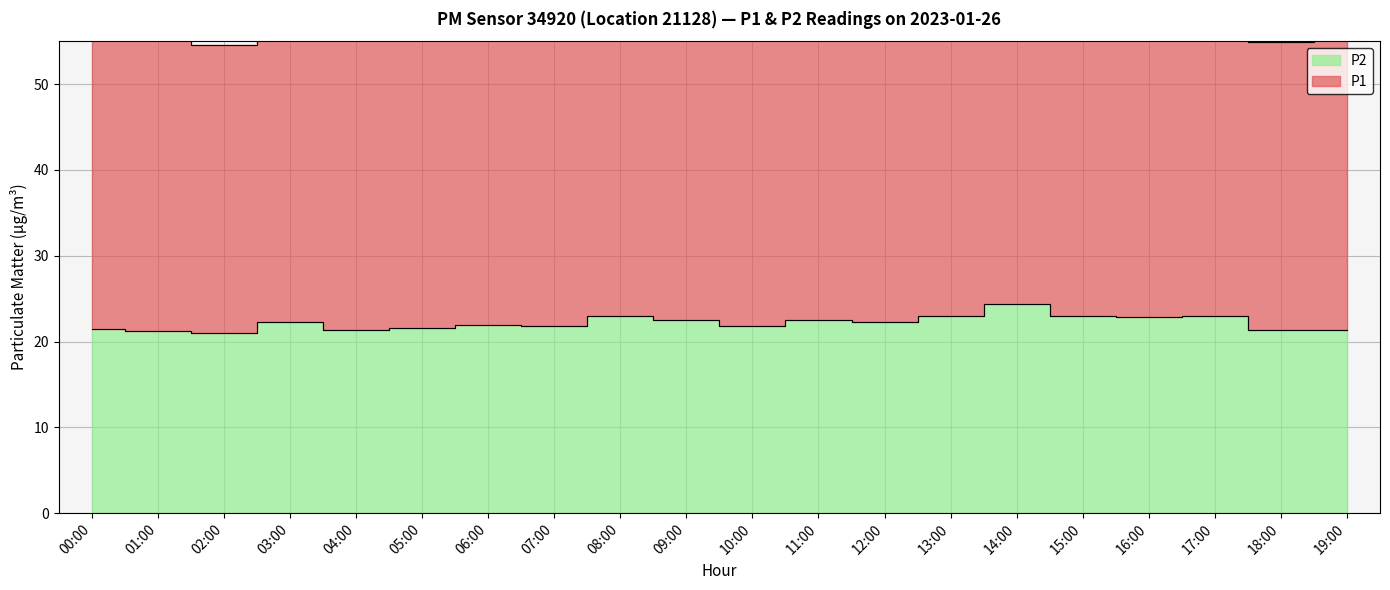

True or false: P1 and P2 cross at least once.

False